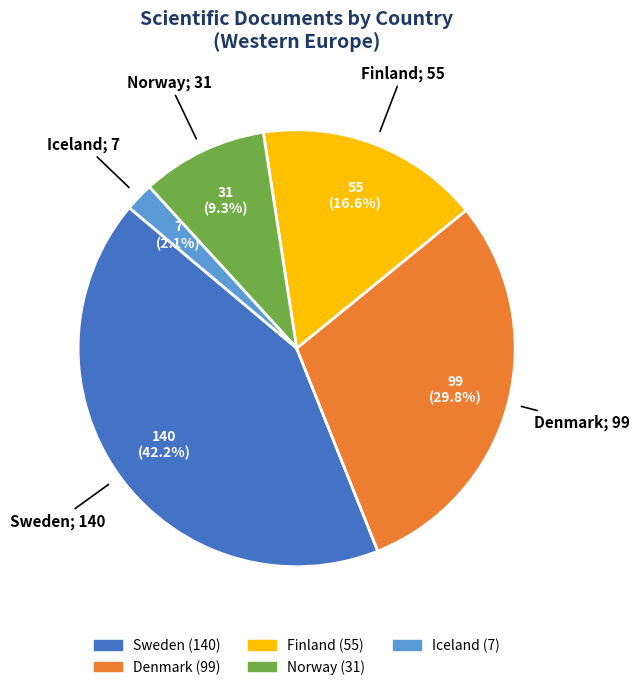

Rank the categories by value from lowest to highest.

Iceland, Norway, Finland, Denmark, Sweden